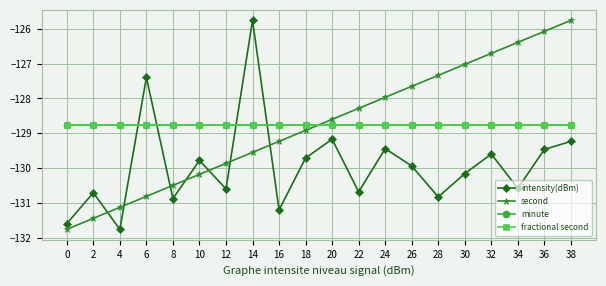

The minute series shows -128.8 at 20. True or false?

True